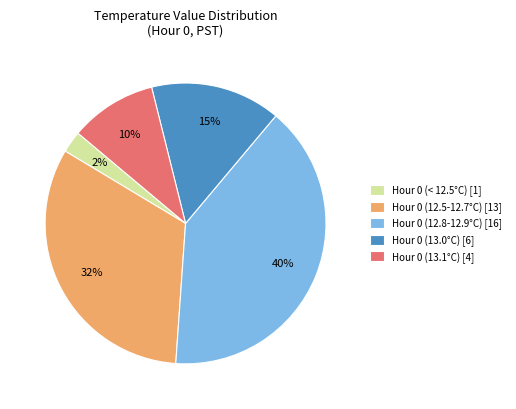

Between Hour 0 (< 12.5°C) [1] and Hour 0 (13.0°C) [6], which is larger?

Hour 0 (13.0°C) [6]